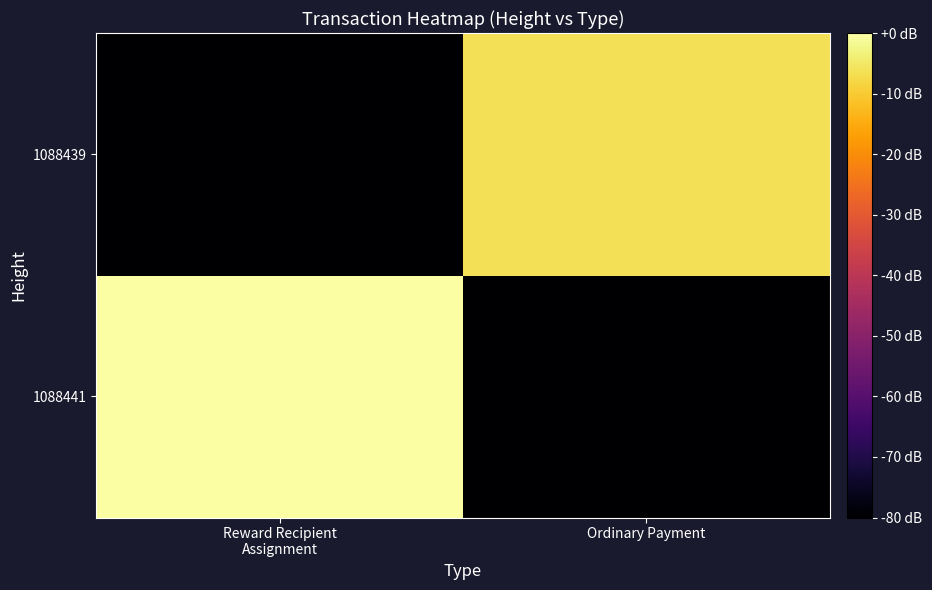

Which series has the widest spread of values?

1088441